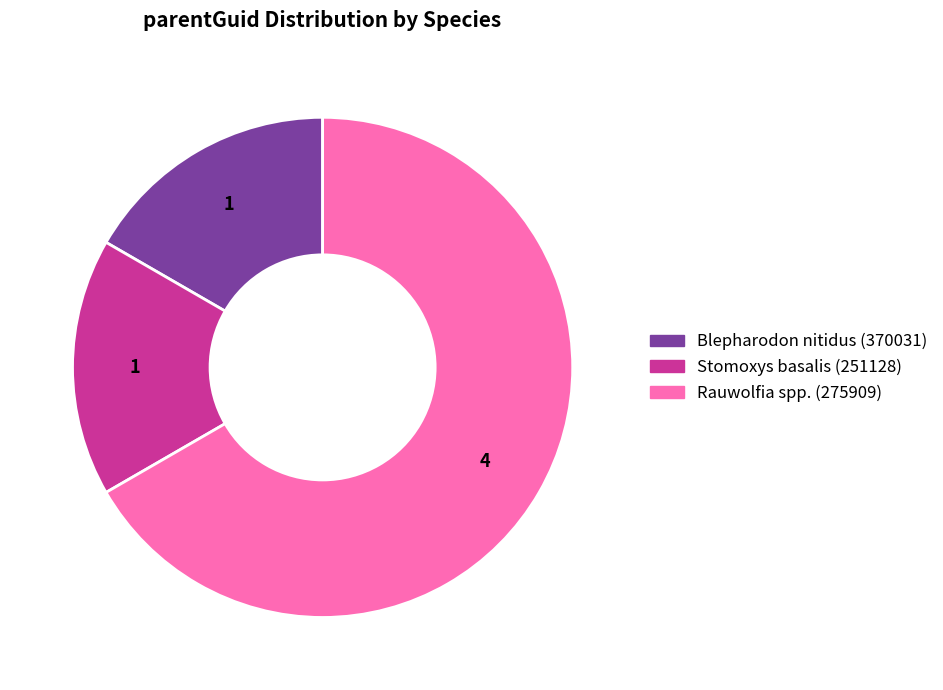

Is there a majority slice in this chart?

Yes